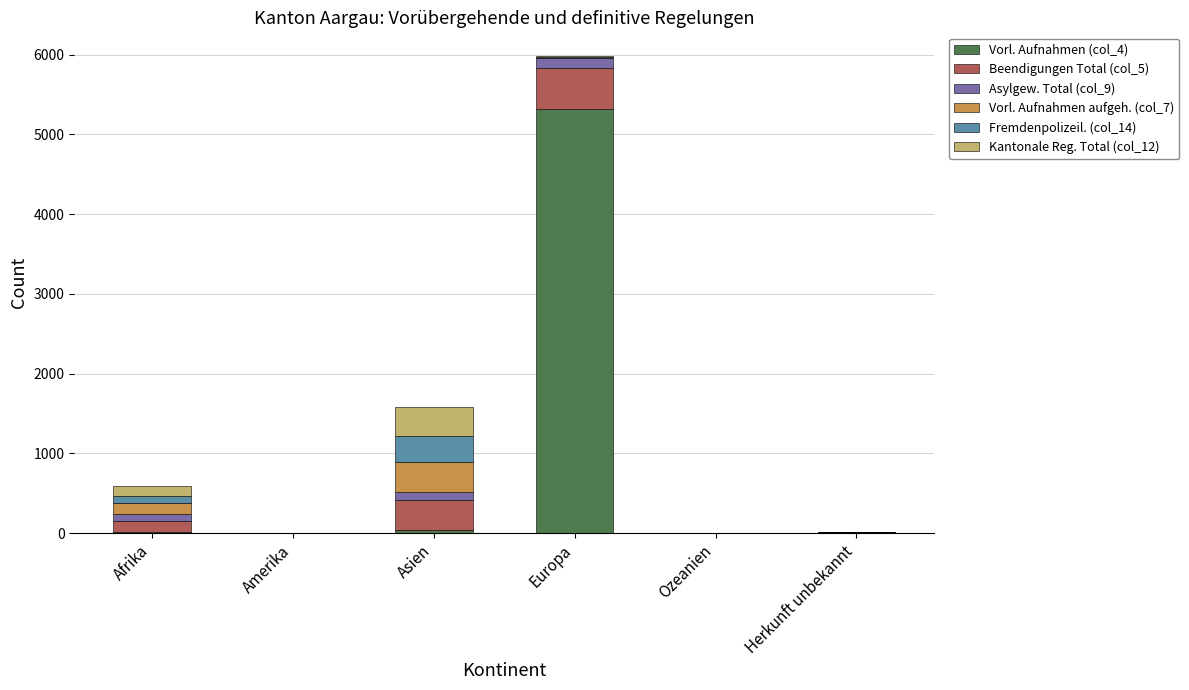

What is the total value across all series at Ozeanien?

1